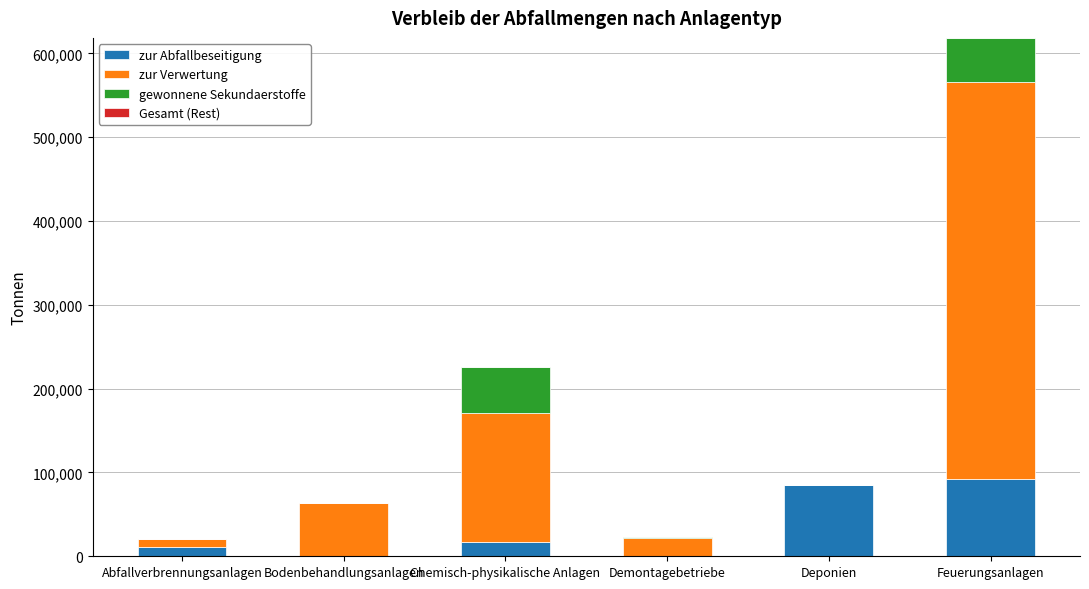

What is the highest value of the zur Abfallbeseitigung series?

92151